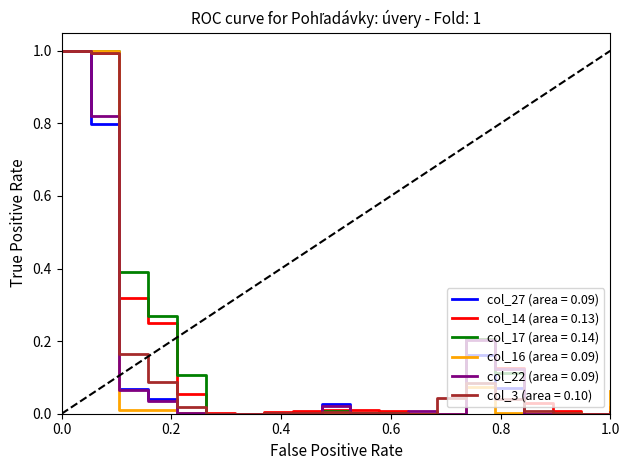

What is the maximum value for col_3 (area = 0.10)?

1.0